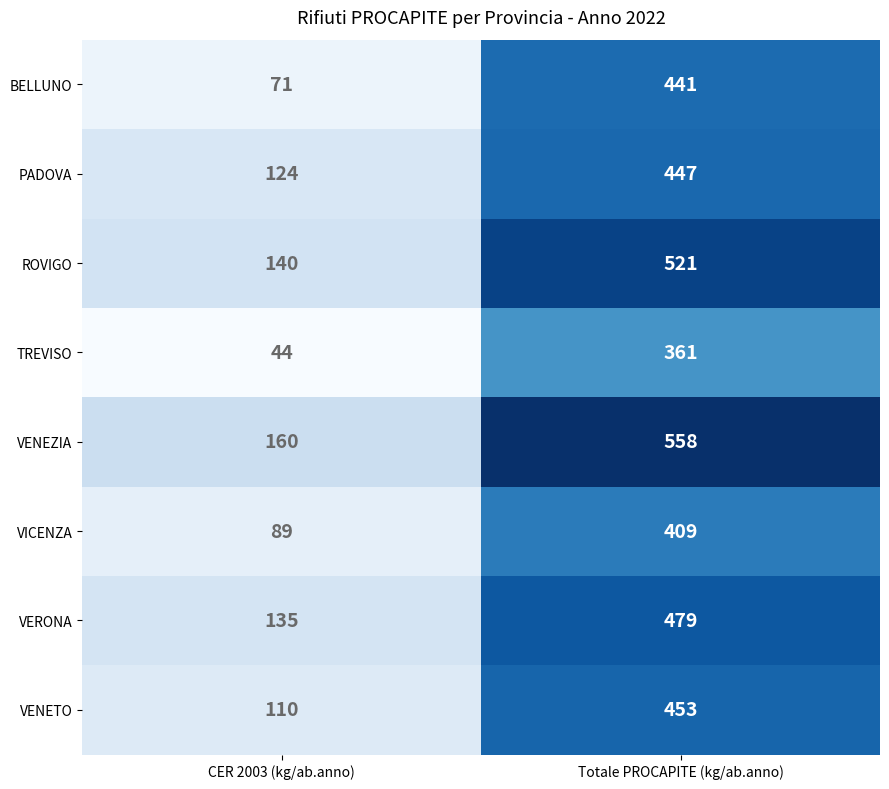

What is the total value across all series at CER 2003 (kg/ab.anno)?

873